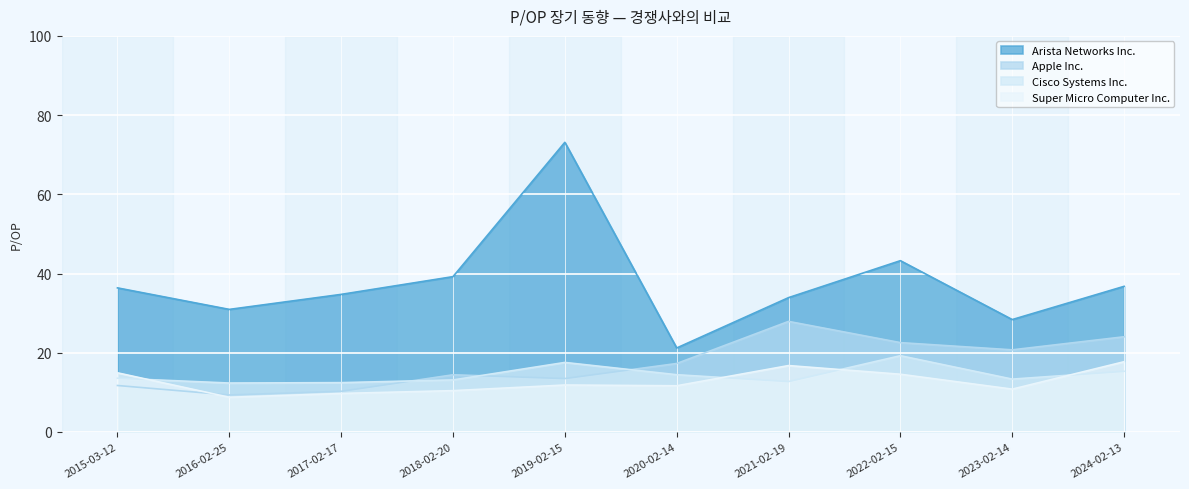

True or false: Cisco Systems Inc. has a value of 8.2 at 2024-02-13.

False